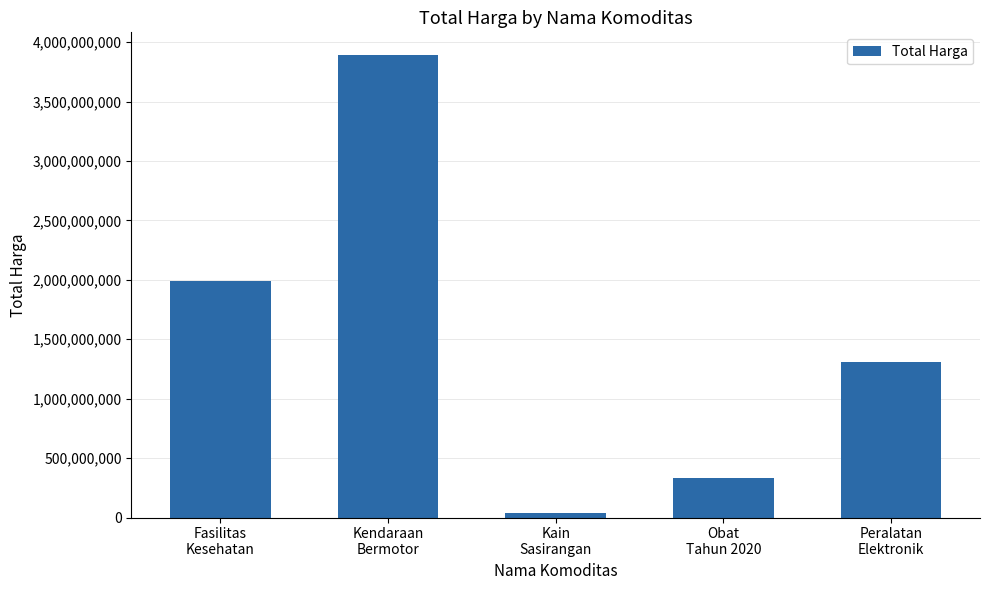

Reading left to right, extract all data points from this chart.

1990216015	3888564100	38075000	334288170	1311260800